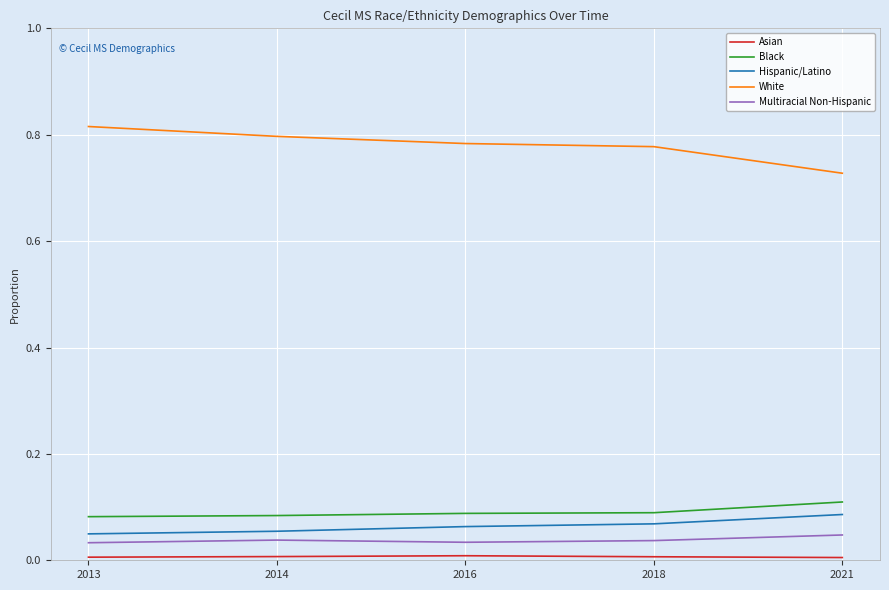

Is it true that Black equals 0.0 at 2016?

False